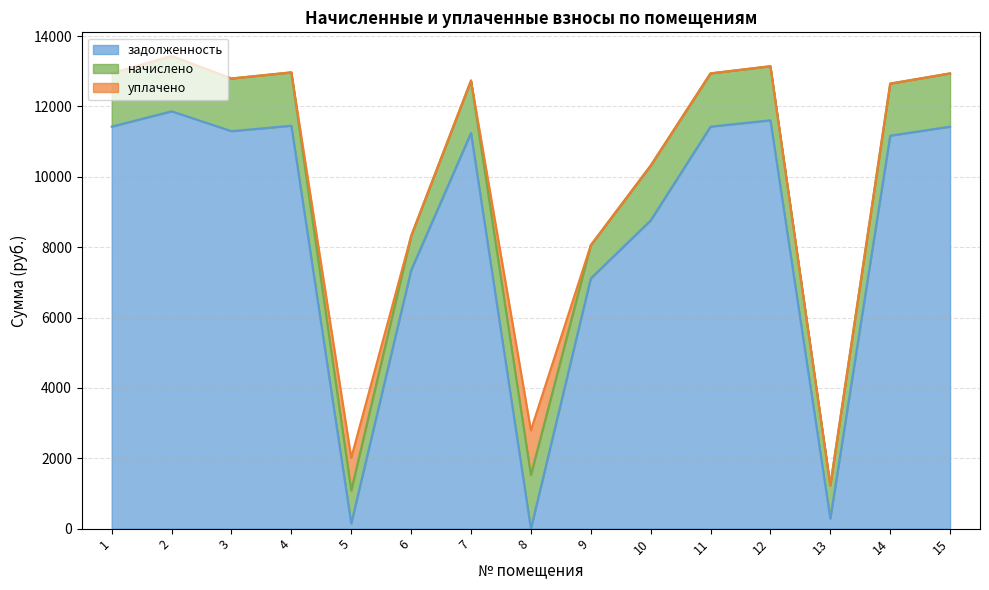

What is the difference between the highest and lowest values at 5?

787.1